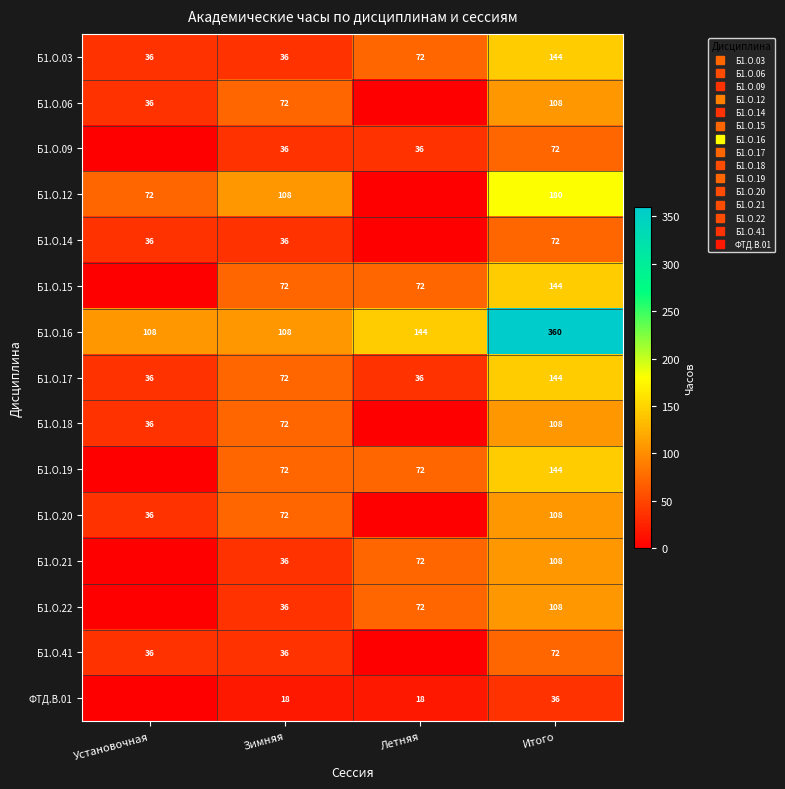

What is the difference between the maximum and minimum values in the Б1.О.03 series?

108